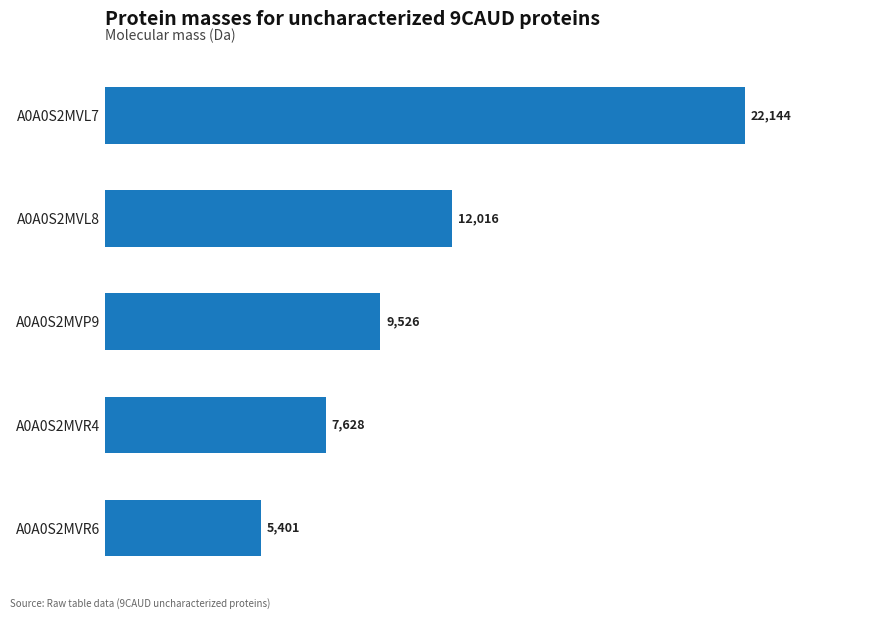

What is the difference between the second highest and minimum values?

6615.3